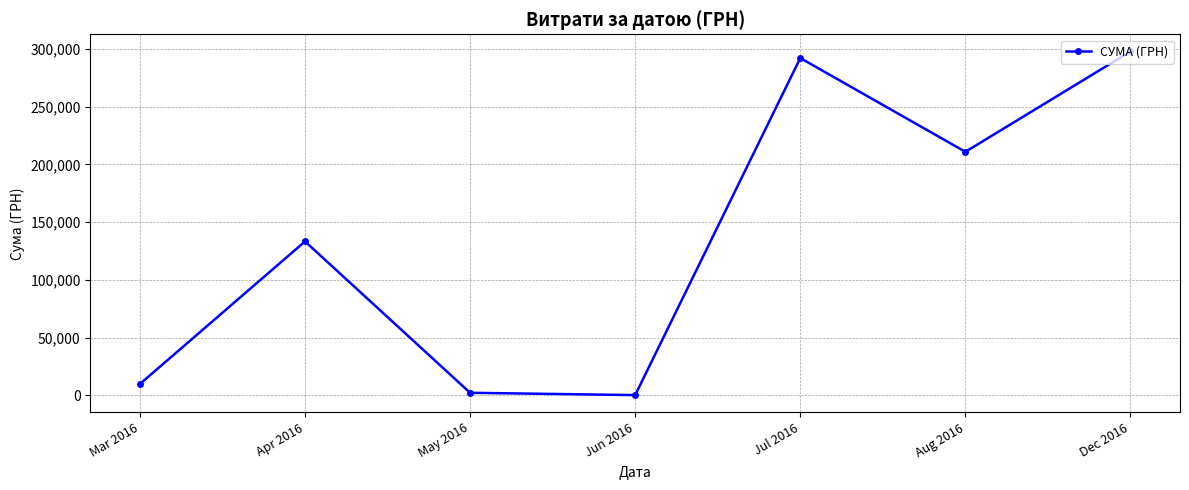

What is the approximate value at Dec 2016?

297743.9